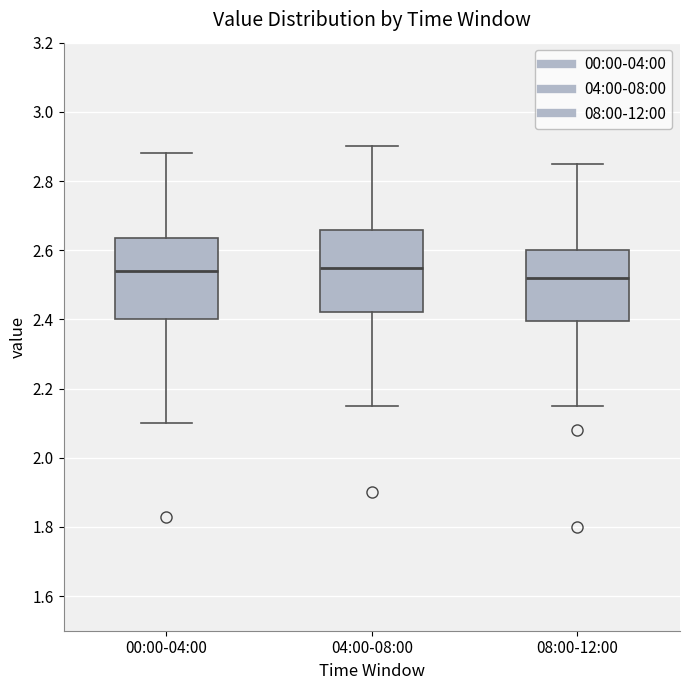

Reading left to right, read every box against the y-axis: the position of its median line, the range the box covers, and the ends of its whiskers. The values are not printed on the chart, so give them approximately, as read against the axis.

00:00-04:00: median 2.54, box 2.40 to 2.64, whiskers 2.10 to 2.88
04:00-08:00: median 2.56, box 2.42 to 2.66, whiskers 2.16 to 2.90
08:00-12:00: median 2.52, box 2.40 to 2.60, whiskers 2.16 to 2.86